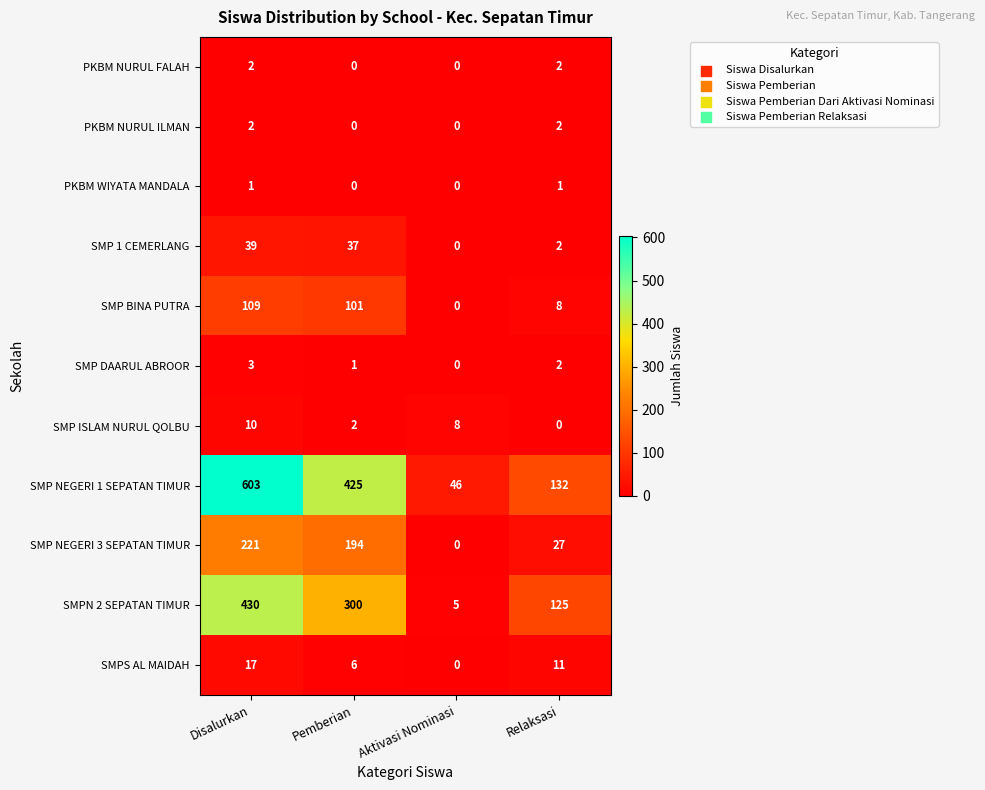

What is the spread (max minus min) of values at Relaksasi?

132